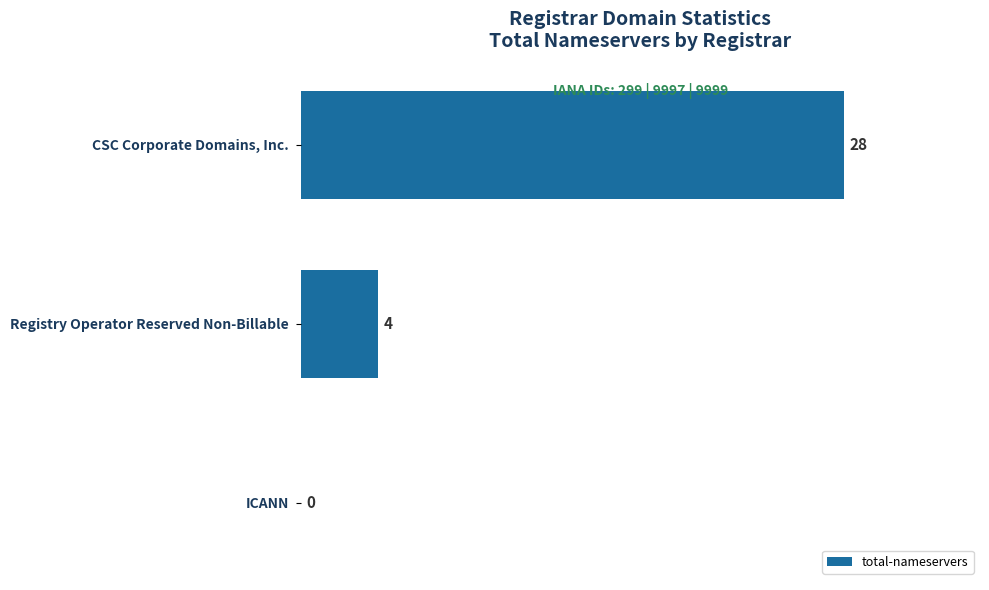

Reading bottom to top, extract all data points from this chart.

ICANN=0	Registry Operator Reserved Non-Billable=4	CSC Corporate Domains, Inc.=28